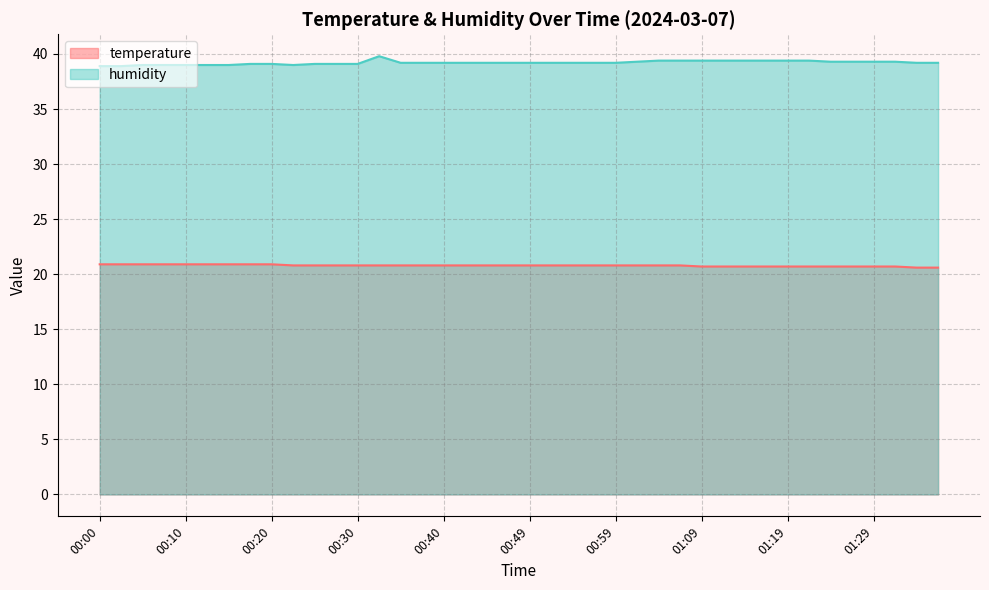

Is it true that humidity equals 39.2 at 00:49?

True